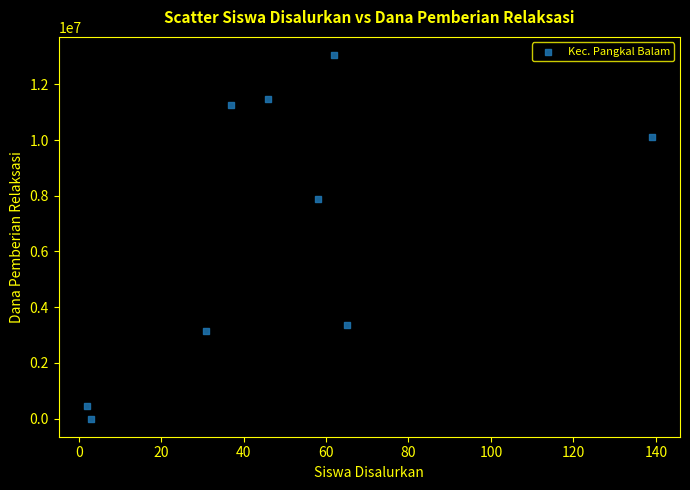

What Y value in the scatter plot is closest to 6525000?

7875000